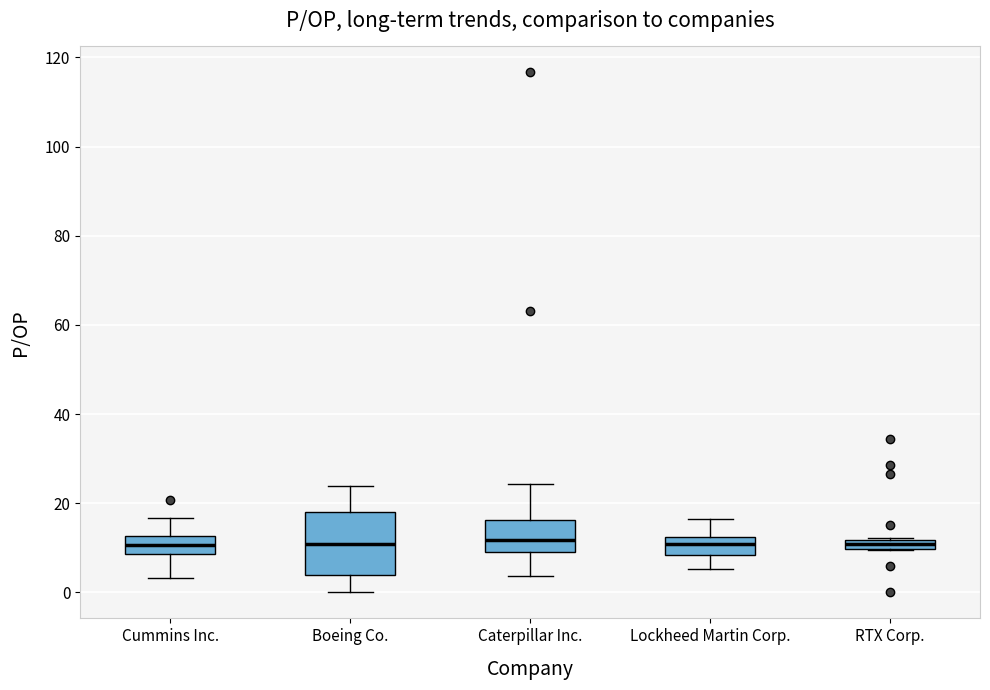

Where does the lower whisker of the box for Cummins Inc. end on the y-axis? The values are not printed on the chart, so give them approximately, as read against the axis.

4